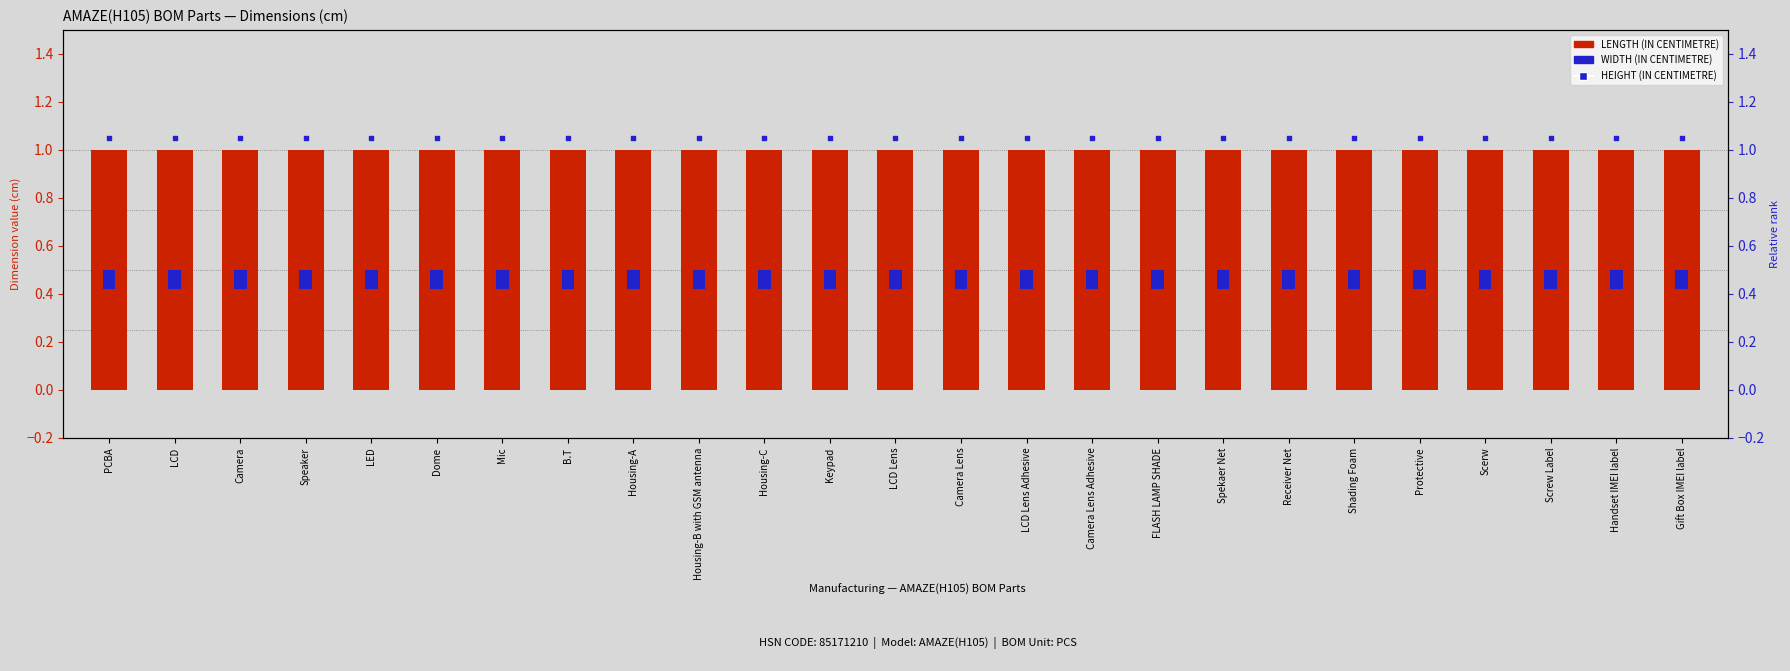

Which series contains the highest Y value?

HEIGHT (IN CENTIMETRE)